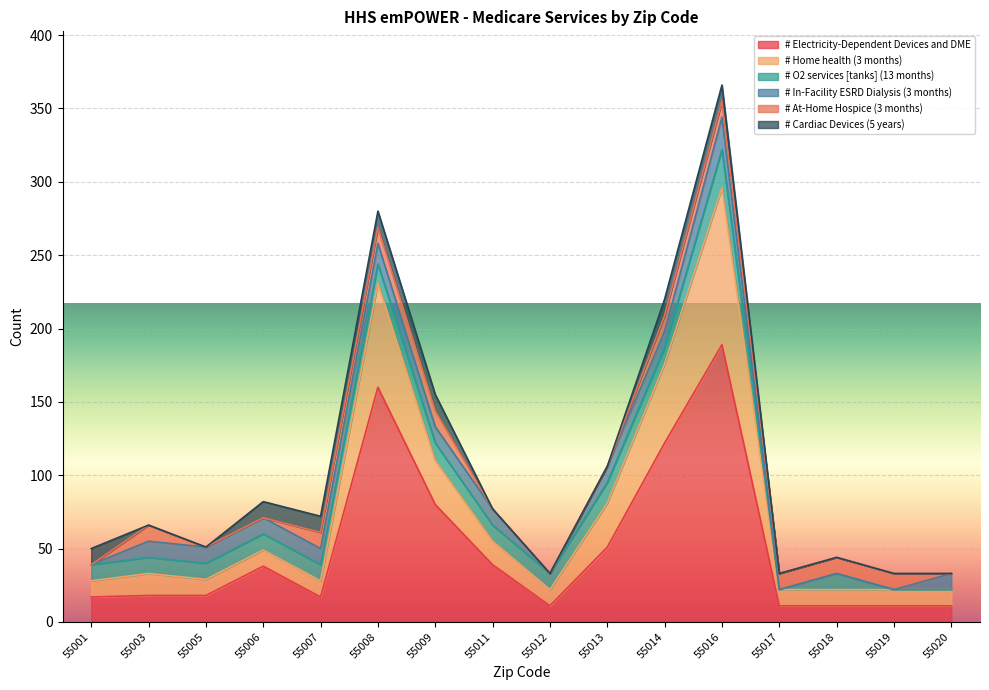

Reading left to right, what are all the values shown in this chart?

# Electricity-Dependent Devices and DME: 55001=17	55003=18	55005=18	55006=38	55007=17	55008=160	55009=80	55011=39	55012=11	55013=51	55014=122	55016=189	55017=11	55018=11	55019=11	55020=11
# Home health (3 months): 55001=11	55003=15	55005=11	55006=11	55007=11	55008=71	55009=30	55011=16	55012=11	55013=30	55014=54	55016=107	55017=11	55018=11	55019=11	55020=11
# O2 services [tanks] (13 months): 55001=11	55003=11	55005=11	55006=11	55007=11	55008=13	55009=12	55011=11	55012=11	55013=14	55014=11	55016=26	55017=0	55018=11	55019=0	55020=0
# In-Facility ESRD Dialysis (3 months): 55001=0	55003=11	55005=11	55006=11	55007=11	55008=14	55009=11	55011=11	55012=0	55013=11	55014=11	55016=22	55017=0	55018=0	55019=0	55020=11
# At-Home Hospice (3 months): 55001=0	55003=11	55005=0	55006=0	55007=11	55008=11	55009=11	55011=0	55012=0	55013=0	55014=11	55016=11	55017=11	55018=11	55019=11	55020=0
# Cardiac Devices (5 years): 55001=11	55003=0	55005=0	55006=11	55007=11	55008=11	55009=11	55011=0	55012=0	55013=0	55014=11	55016=11	55017=0	55018=0	55019=0	55020=0